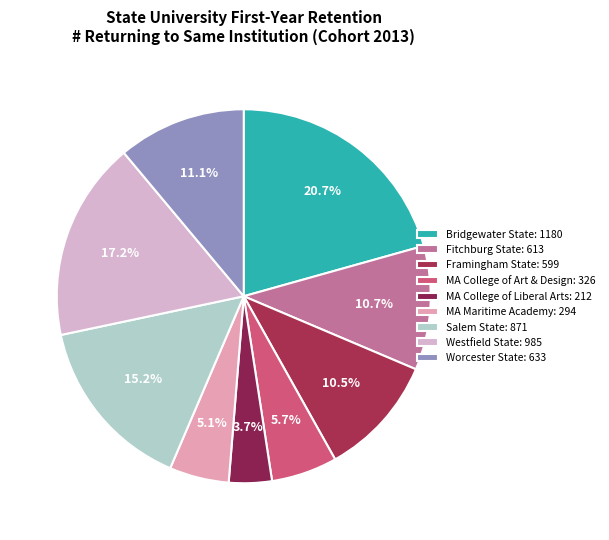

Which slice is the largest?

Bridgewater State: 1180